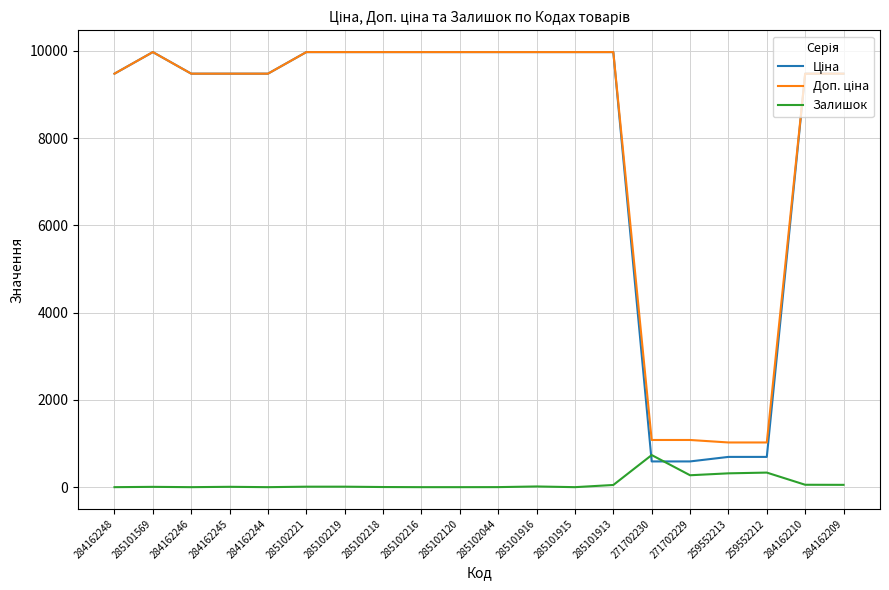

What is the maximum value shown in the chart?

9975.0